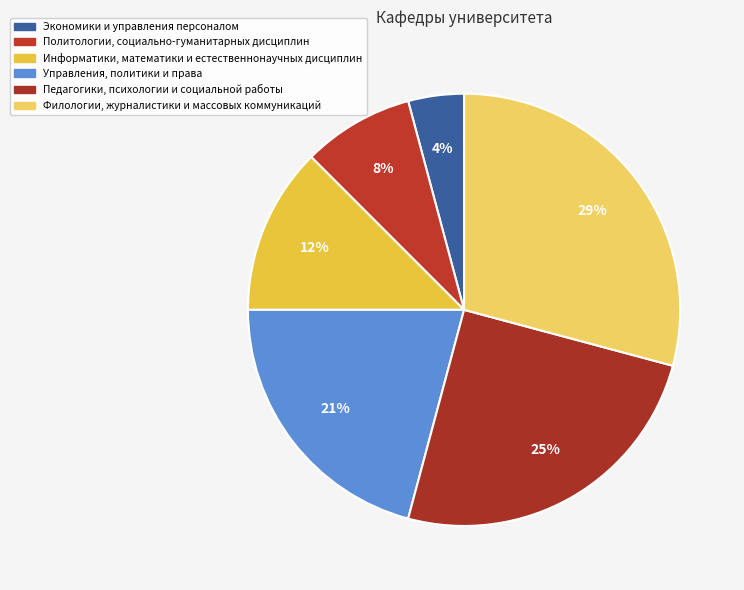

Is Информатики, математики и естественнонаучных дисциплин the majority of the pie?

No